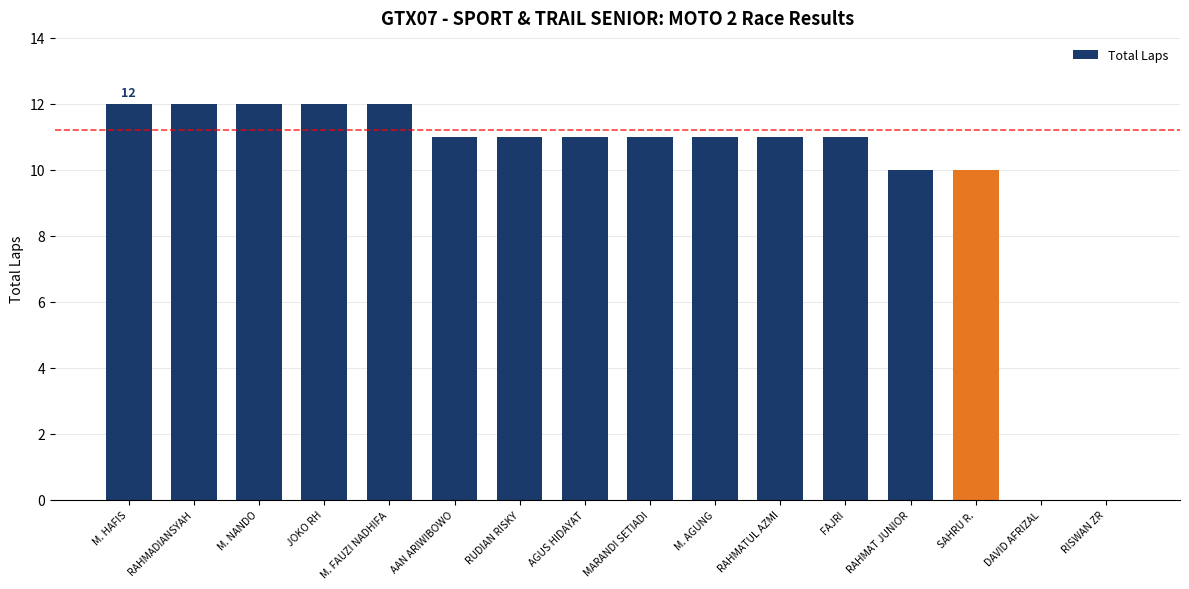

How many categories are shown in the chart?

16